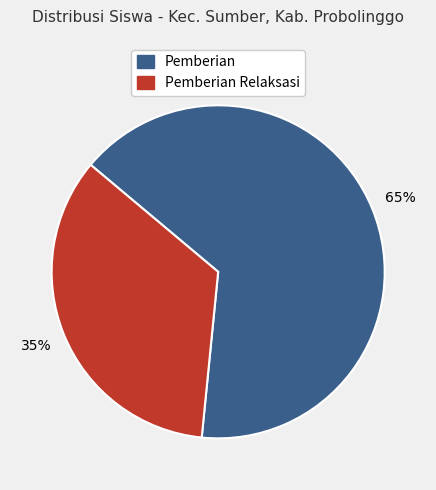

To the nearest percent, what is the average slice percentage?

50%